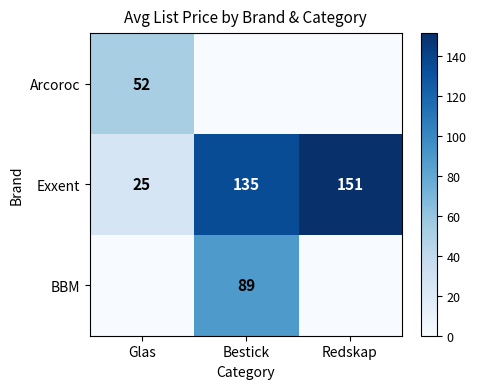

What is the average value of the Exxent series?

104